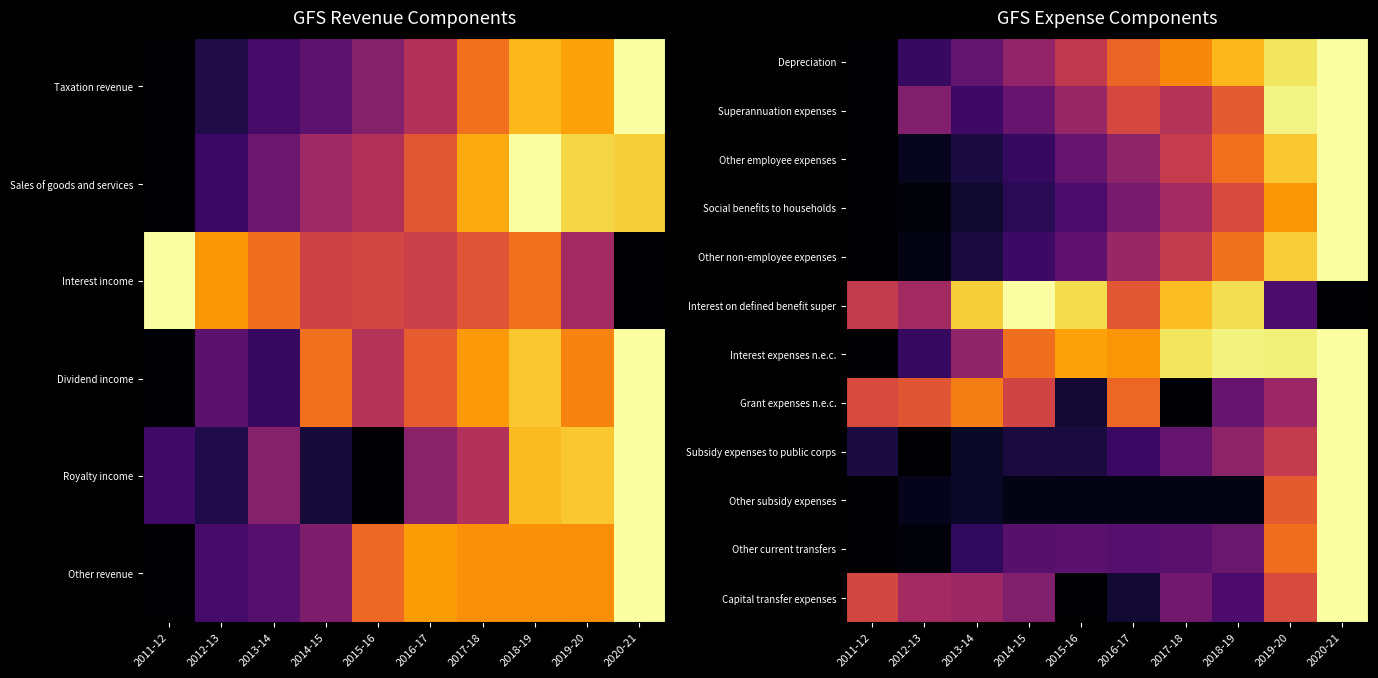

Which category has the highest value across all series?

2020-21